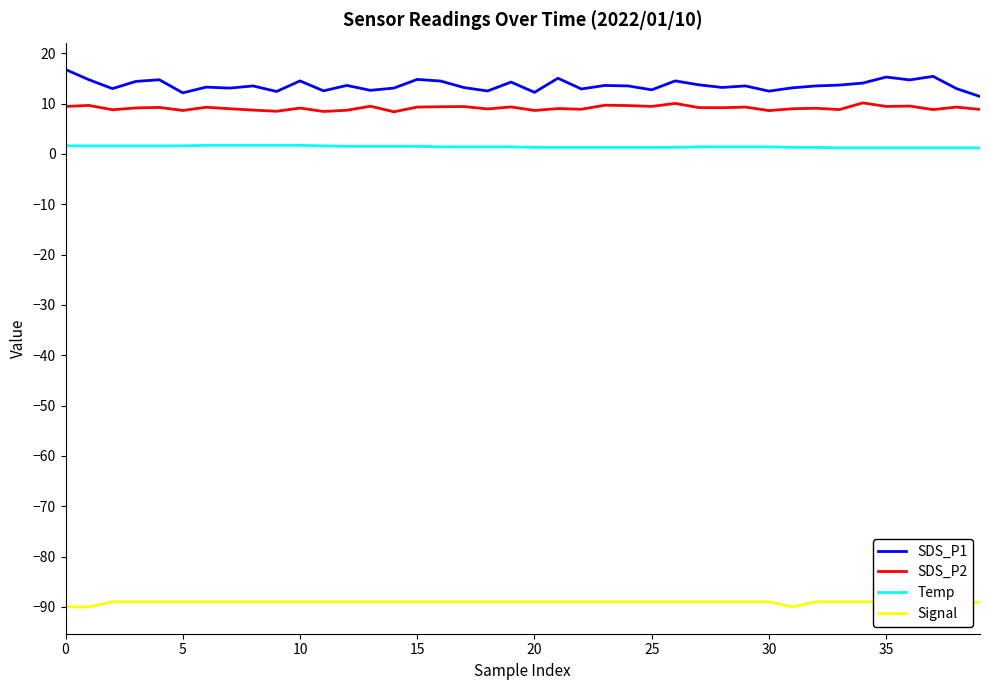

What is the label of the 2nd point from the right?

38